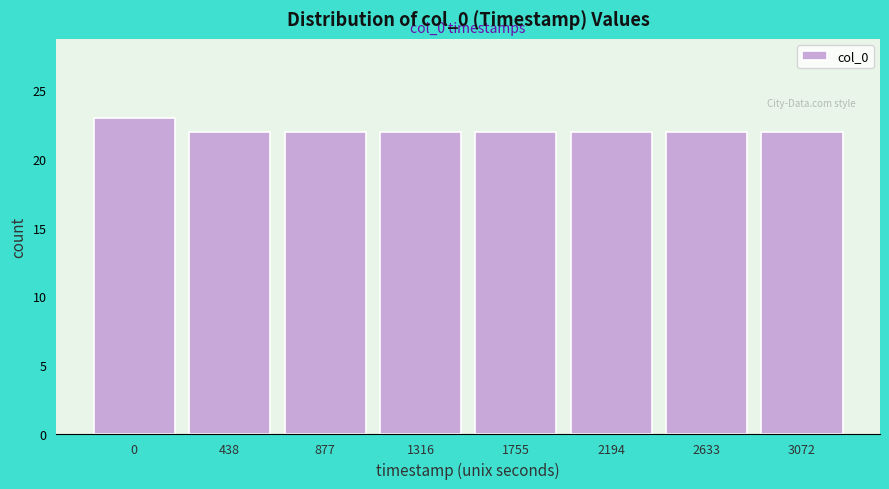

Reading right to left, list all the values displayed in this chart.

3072=22	2633=22	2194=22	1755=22	1316=22	877=22	438=22	0=23